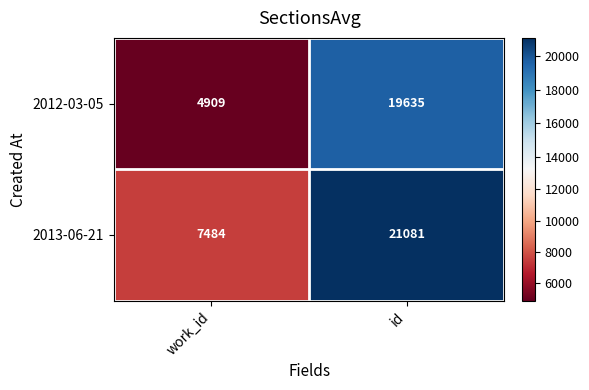

What is the total value across all series at work_id?

12393